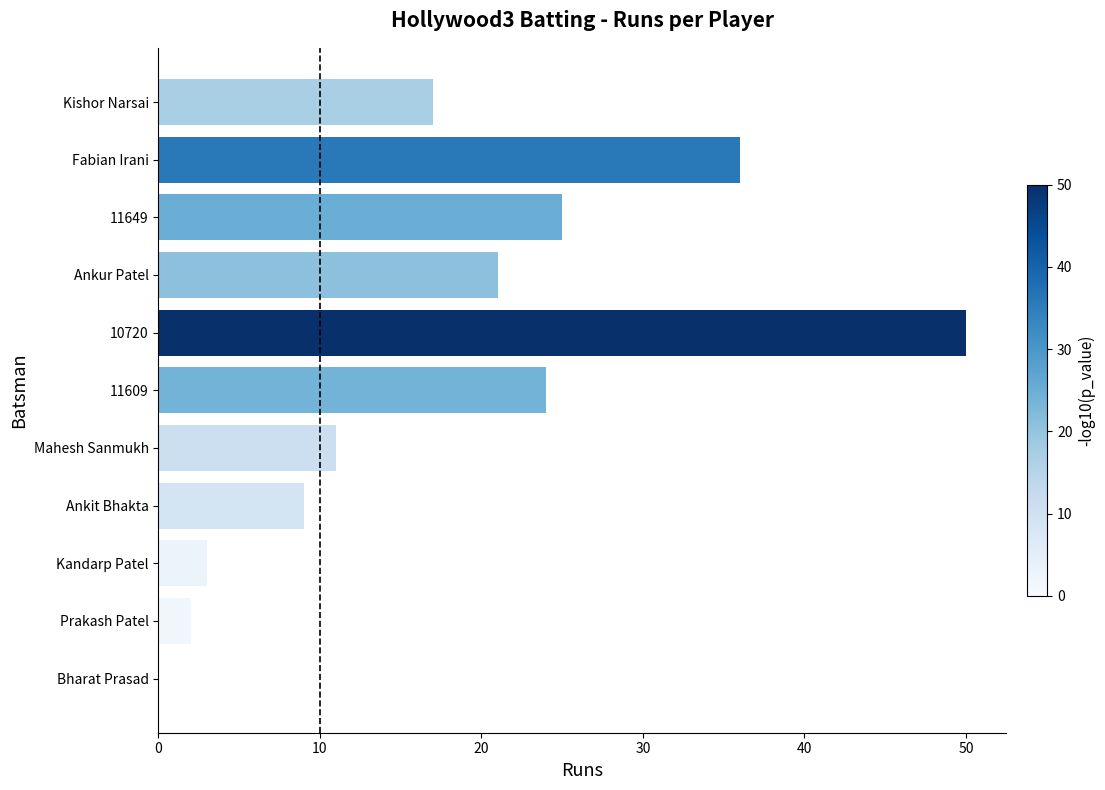

What is the greatest value displayed?

50